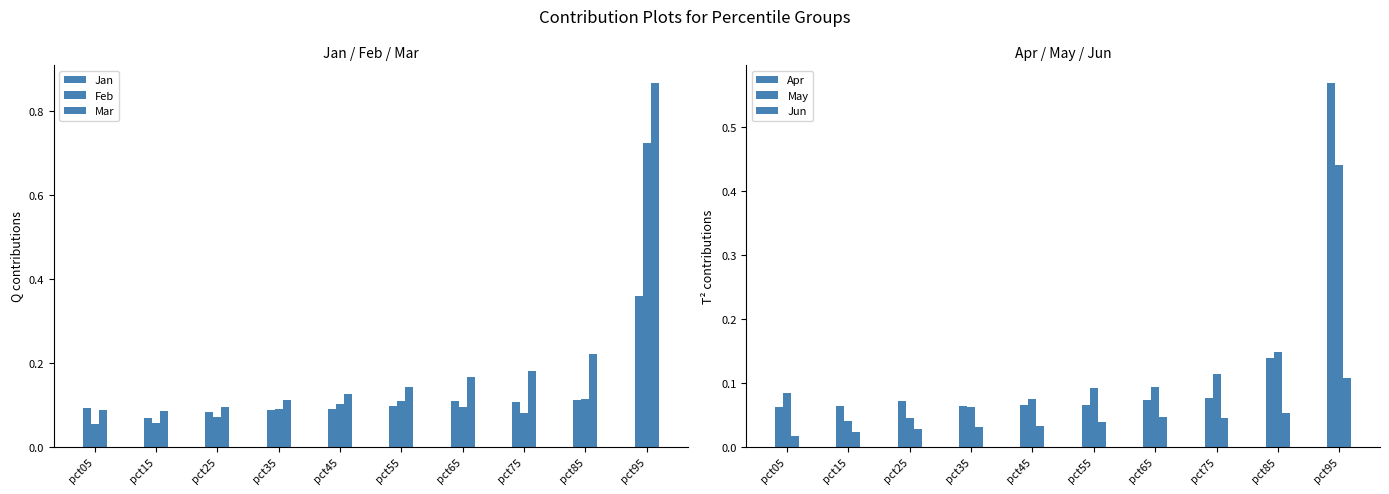

Which series has the largest range (max minus min)?

Mar